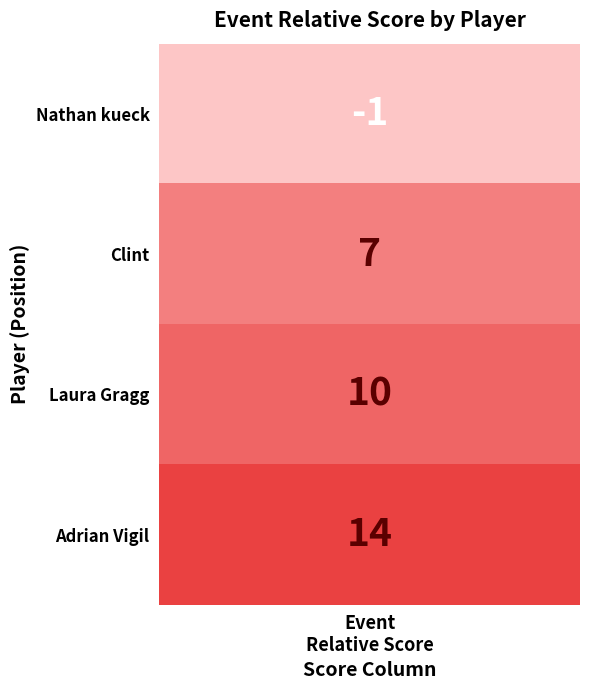

The value of Adrian Vigil at 0 is 9. True or false?

False